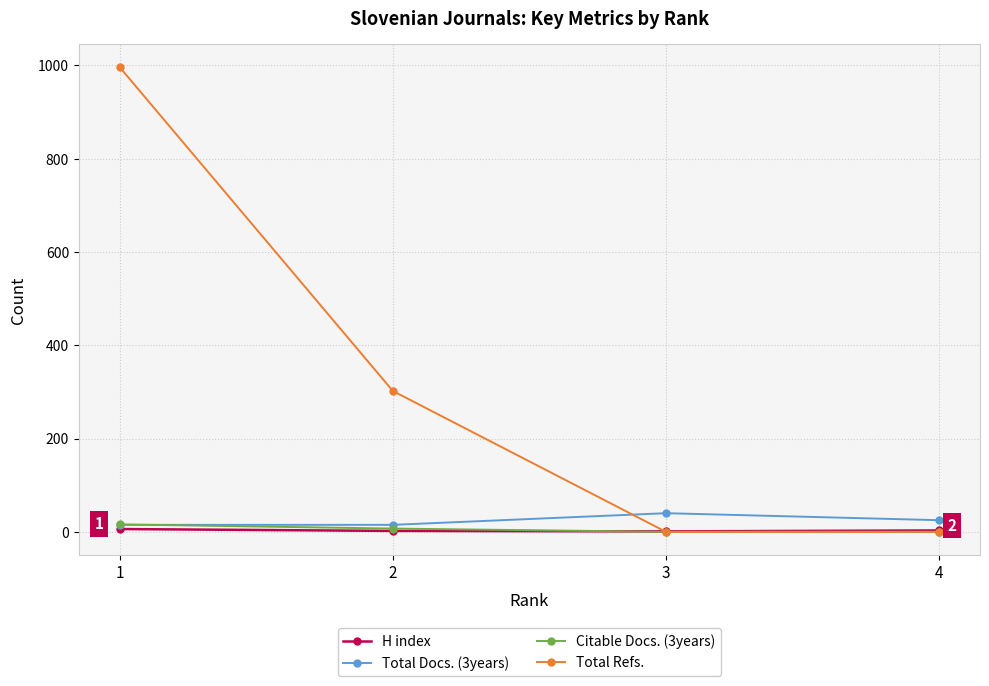

The value of Total Refs. at 1 is 1791. True or false?

False